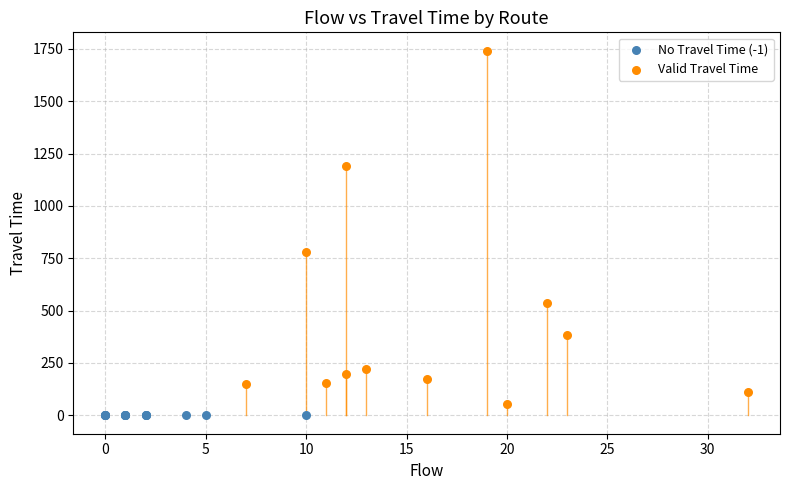

What are all the series names shown in the legend?

No Travel Time (-1), Valid Travel Time